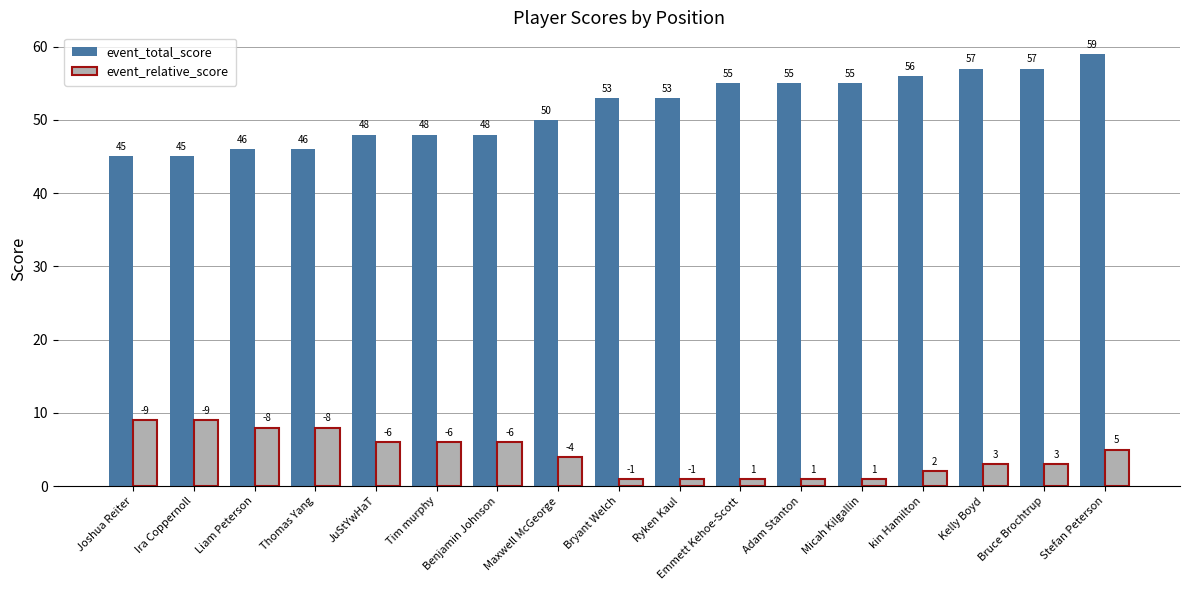

True or false: event_relative_score has a value of 15 at Joshua Reiter.

False